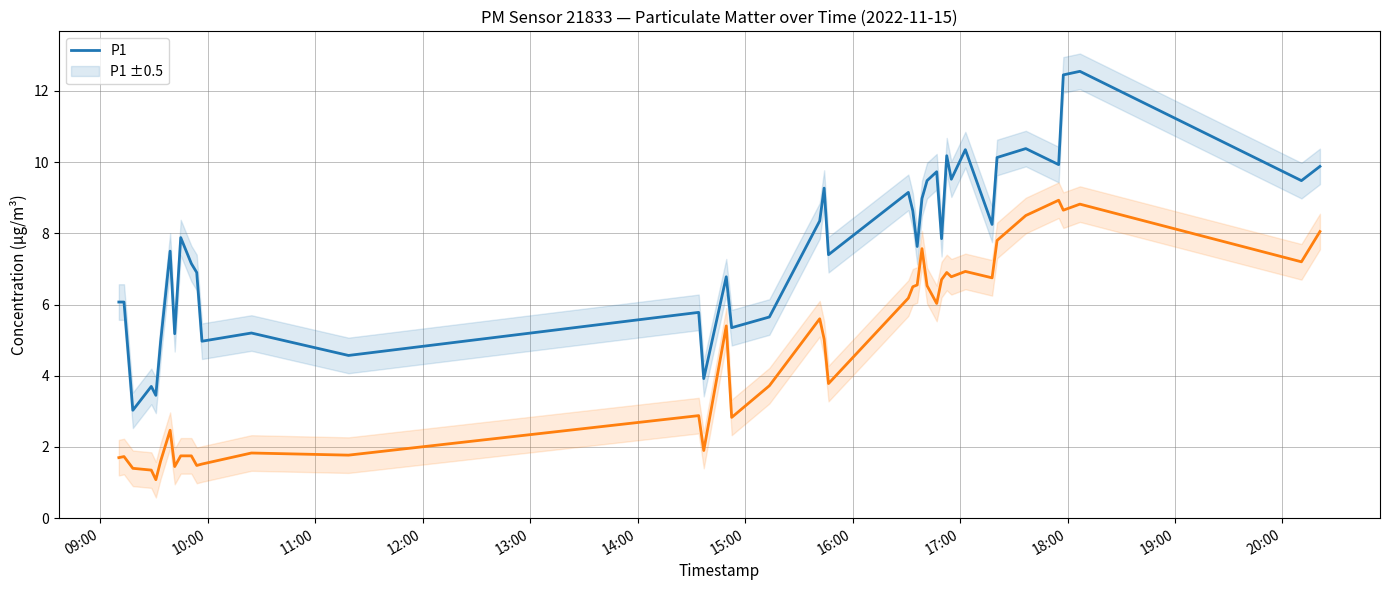

What is the sum of all P2 values?

185.4